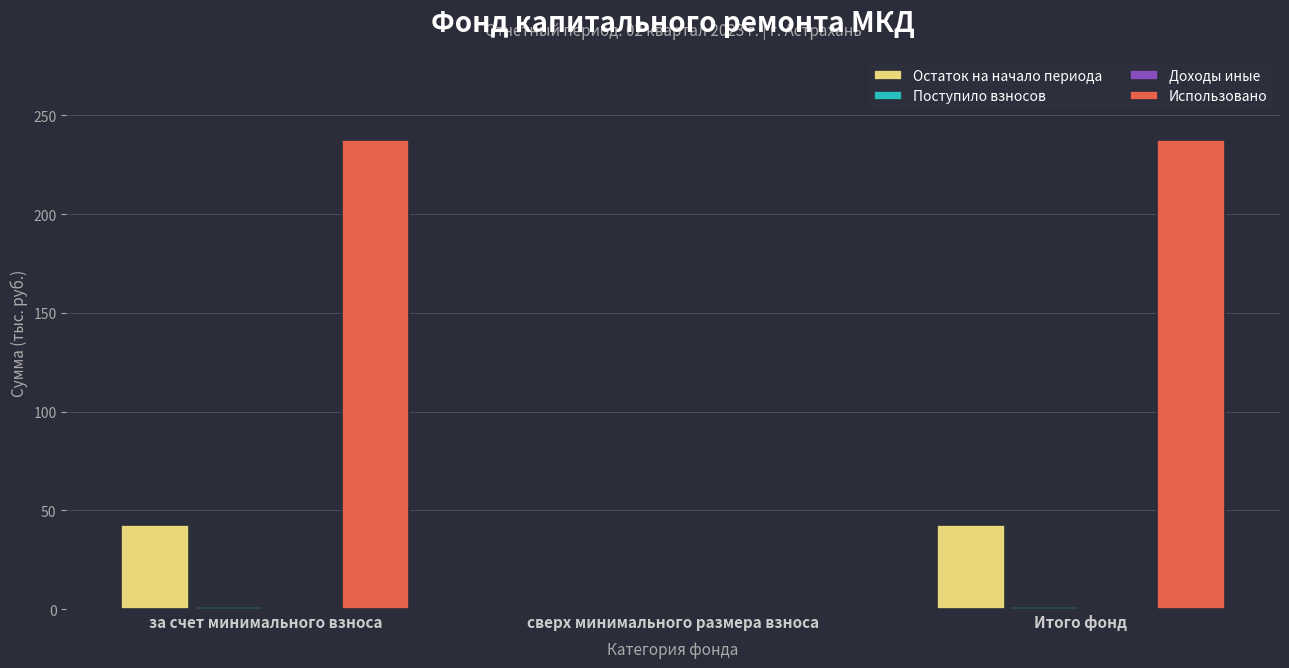

Which series has the largest total across all categories?

Использовано